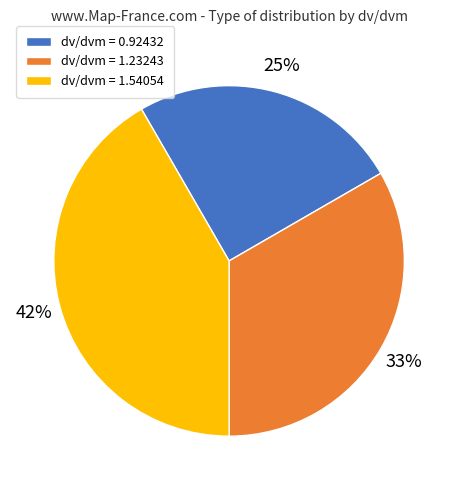

To the nearest percent, what is the average slice percentage?

33%